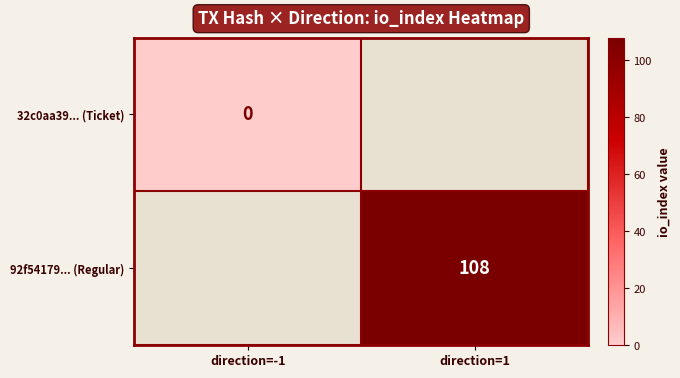

The 92f54179... (Regular) series shows 188 at direction=1. True or false?

False